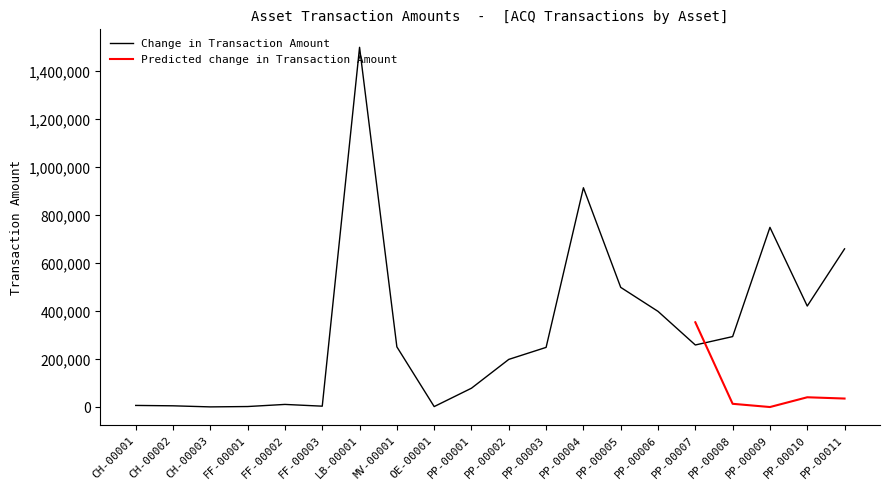

The value of Change in Transaction Amount at MV-00001 is 66733. True or false?

False